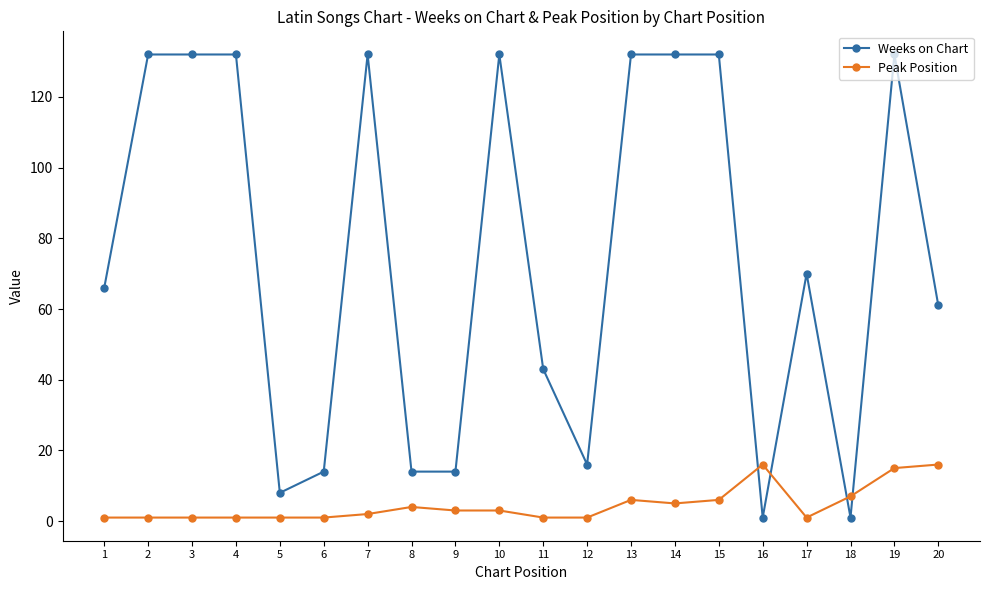

At which label does Peak Position first exceed 3?

8